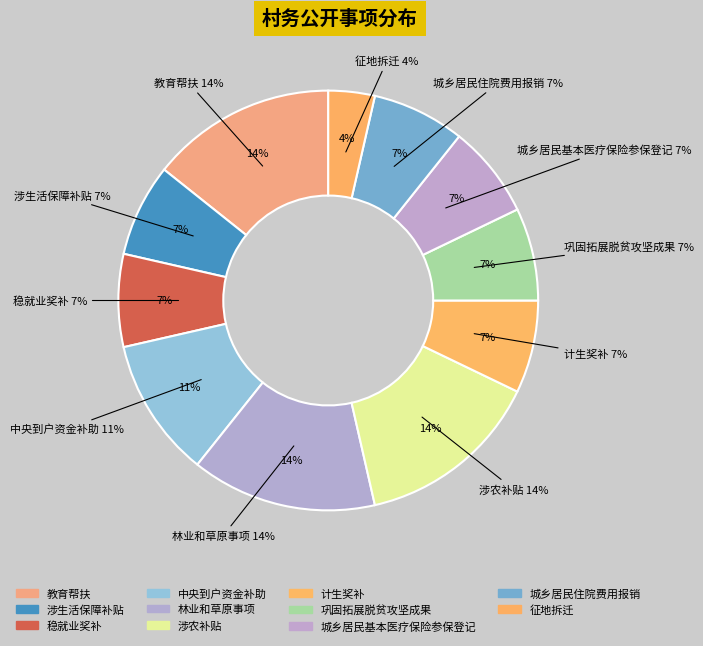

How many slices are in this pie chart?

11